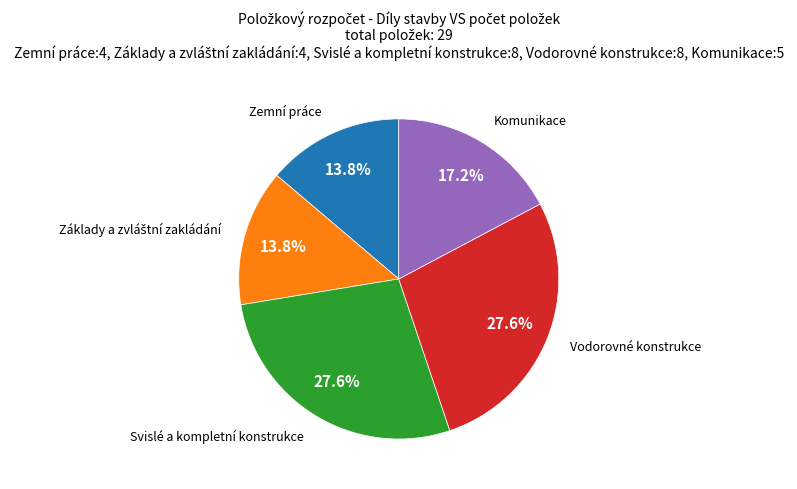

Count the number of slices in the pie.

5